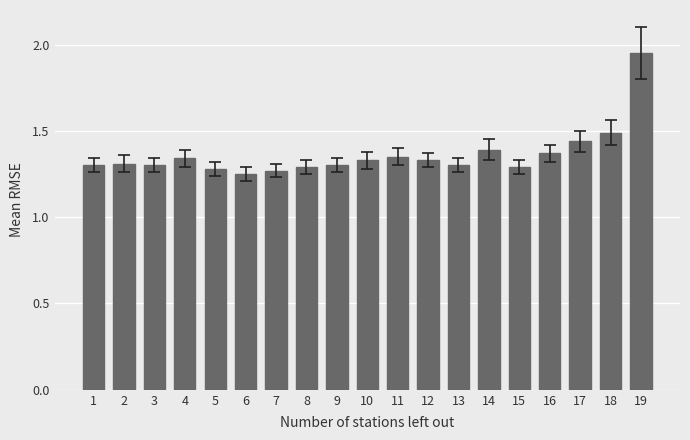

Are the bars grouped side by side (vs. stacked)?

No